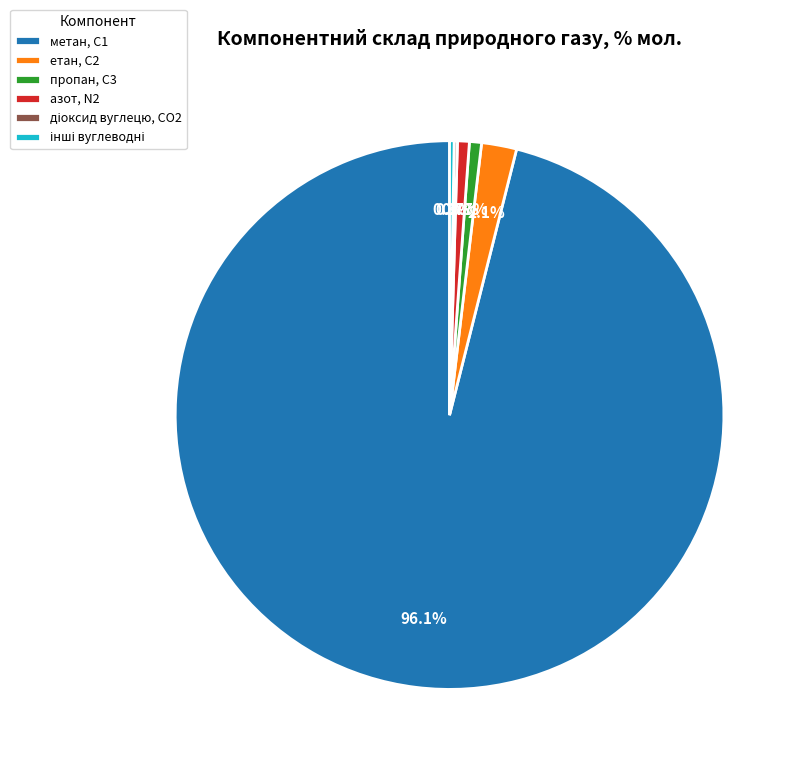

What is the largest slice in the pie chart?

метан, С1